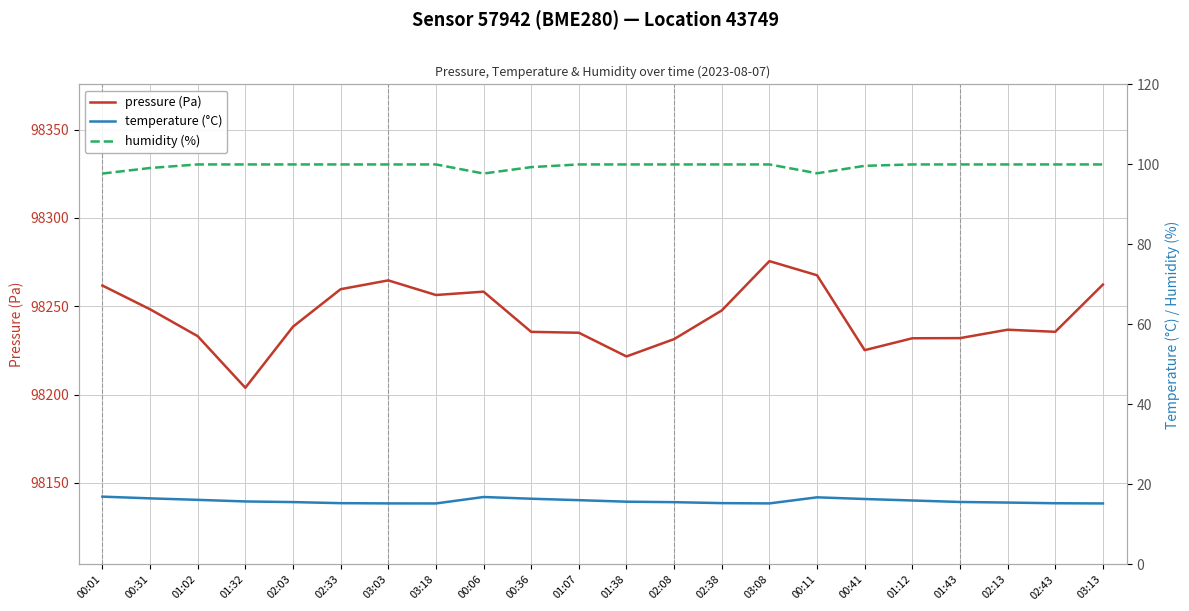

Between 00:31 and 02:43, which series saw the biggest shift?

pressure (Pa)